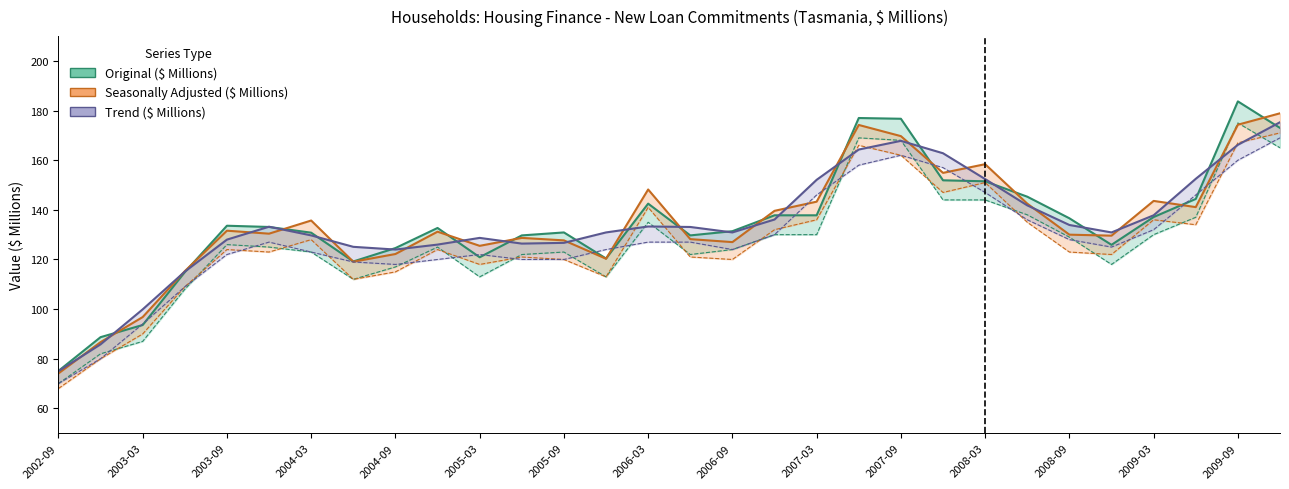

What is the total value across all series at 2007-12?

469.6